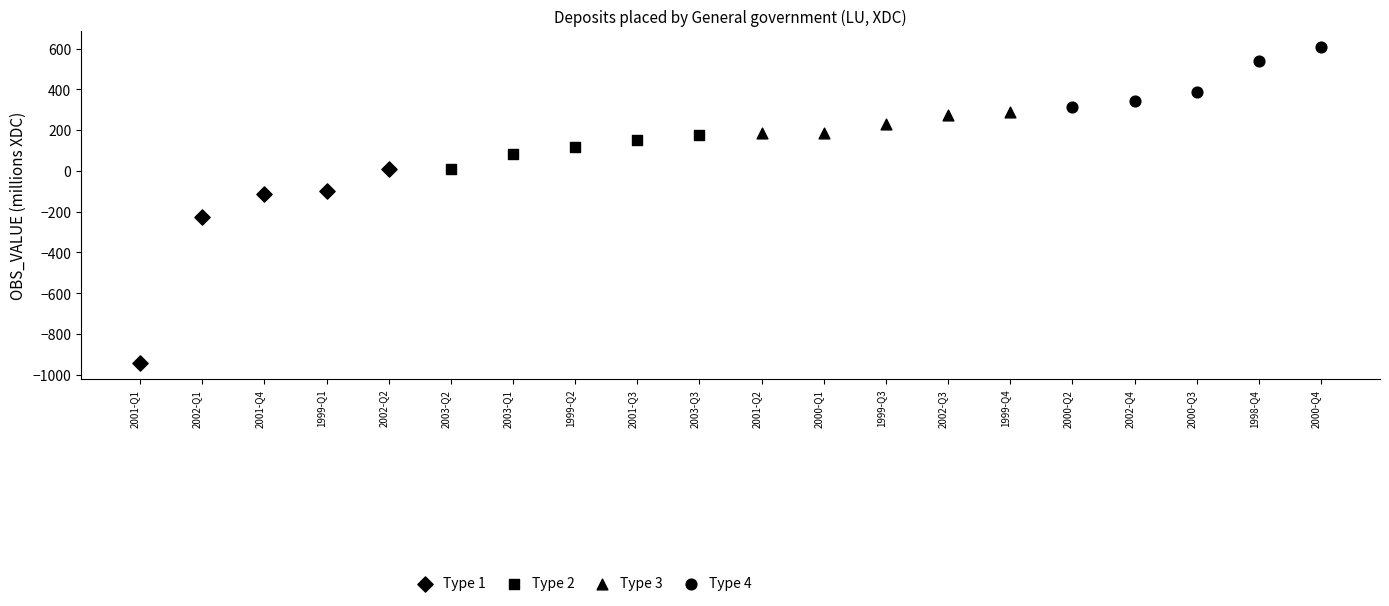

Which series reaches the minimum Y coordinate?

Type 1